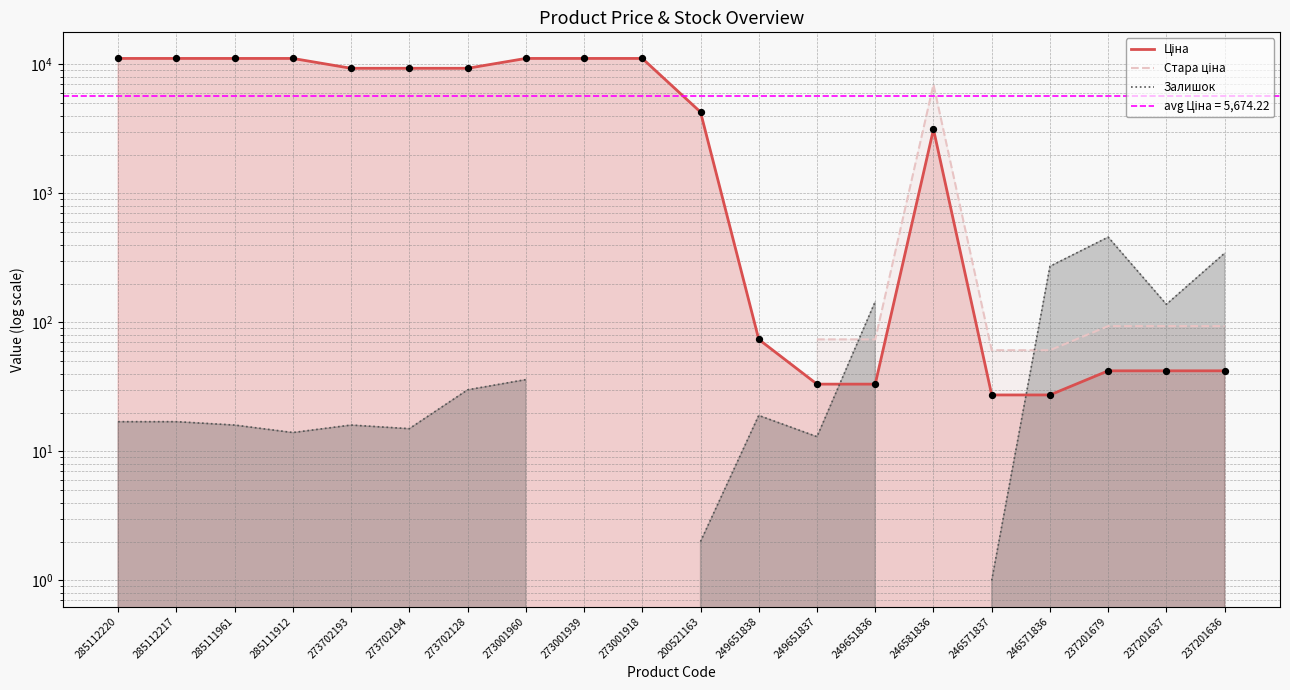

Which series reaches the minimum Y coordinate?

Залишок